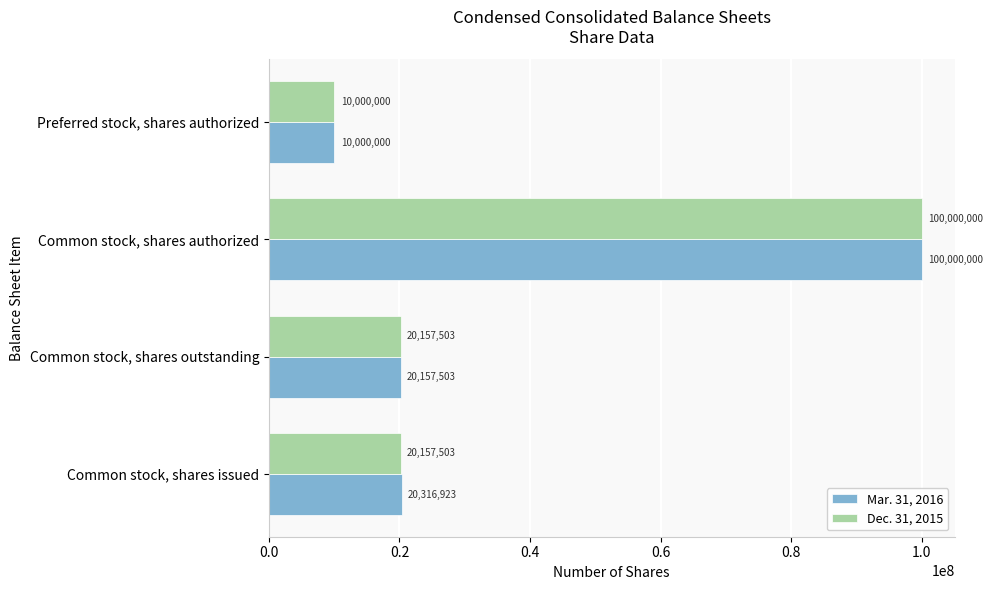

List the labels in order of Mar. 31, 2016 value, largest first.

Common stock, shares authorized, Common stock, shares issued, Common stock, shares outstanding, Preferred stock, shares authorized